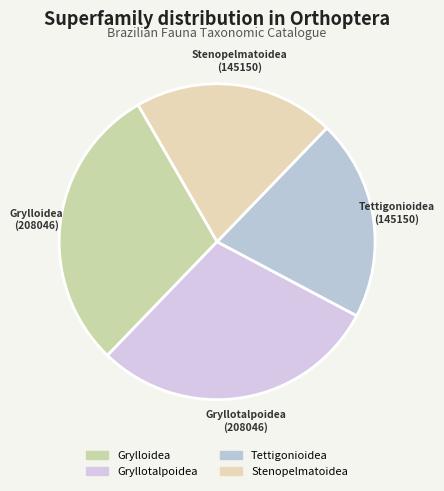

Is it true that Tettigonioidea is 21% of the pie?

True